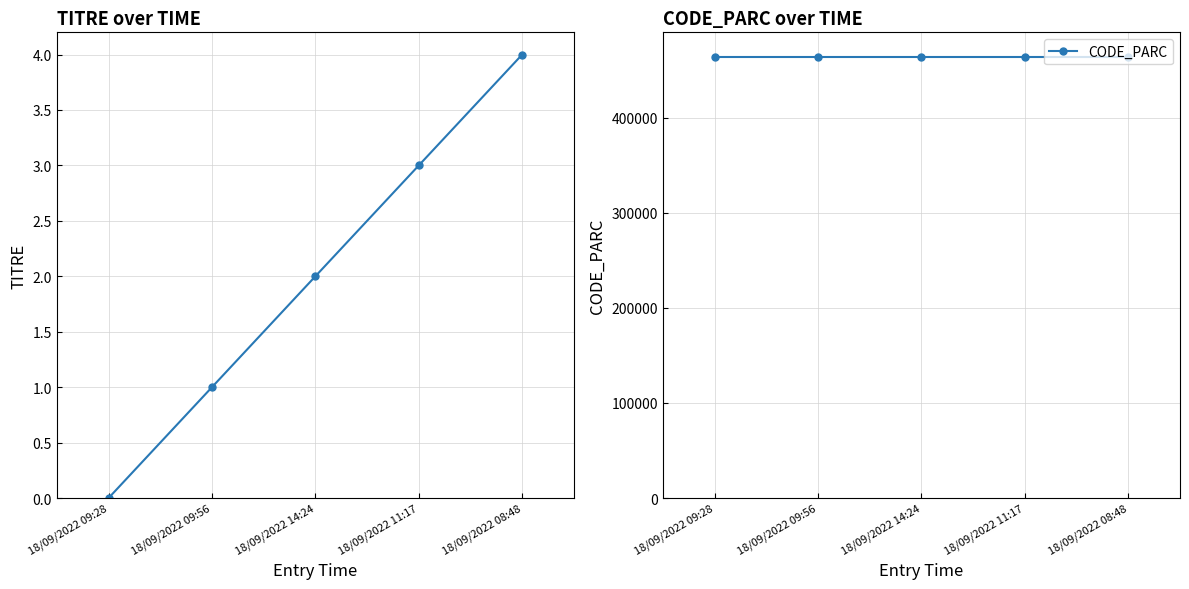

True or false: CODE_PARC has a value of 190722 at 18/09/2022 09:56.

False